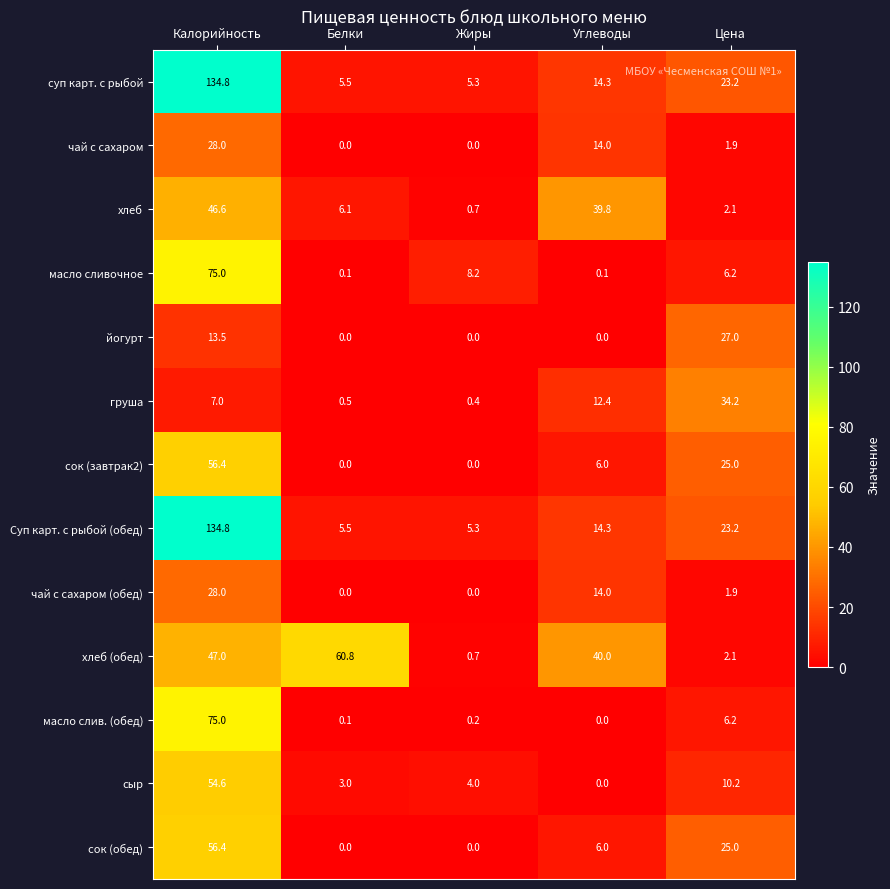

Which series changed the most between Белки and Цена?

хлеб (обед)